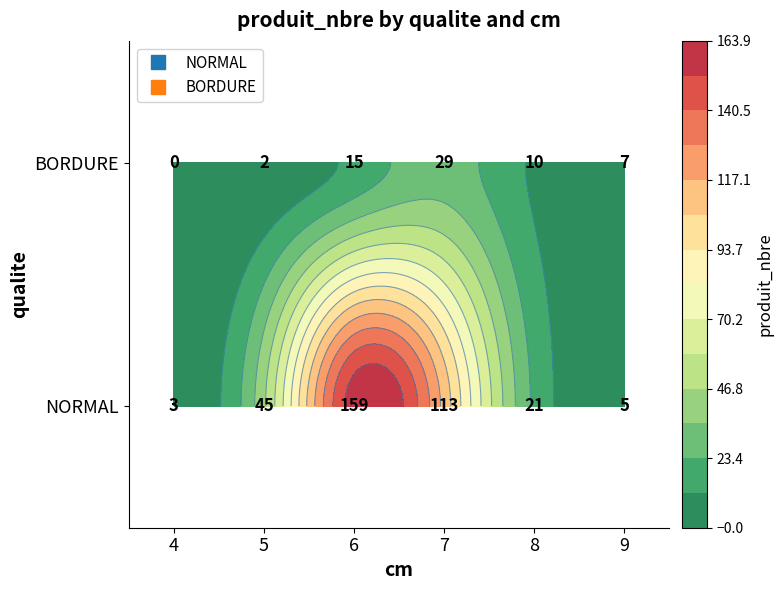

Is the value of NORMAL at 6 greater than the value of BORDURE at 9?

Yes